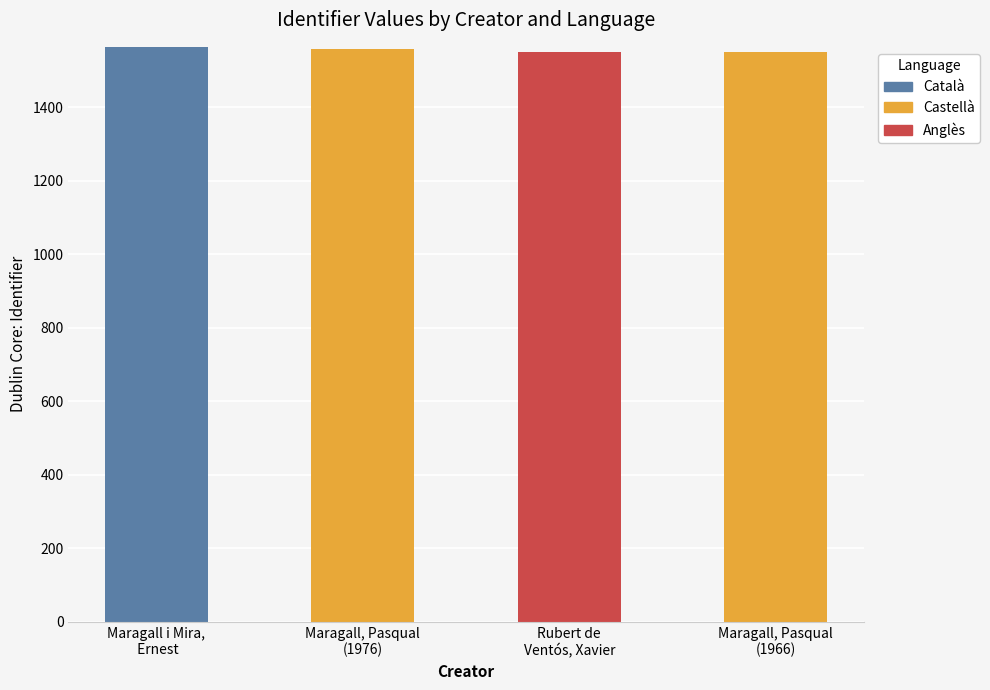

How many distinct data groups are displayed?

3